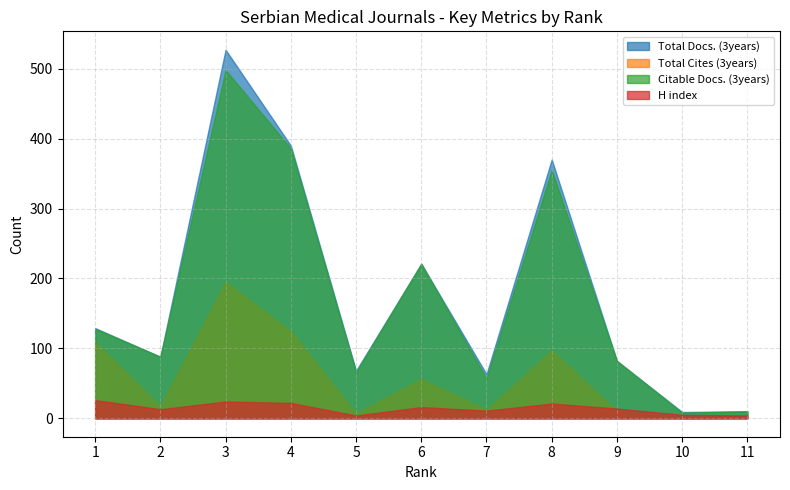

At 6, list the series in order from largest to smallest.

Total Docs. (3years), Citable Docs. (3years), Total Cites (3years), H index